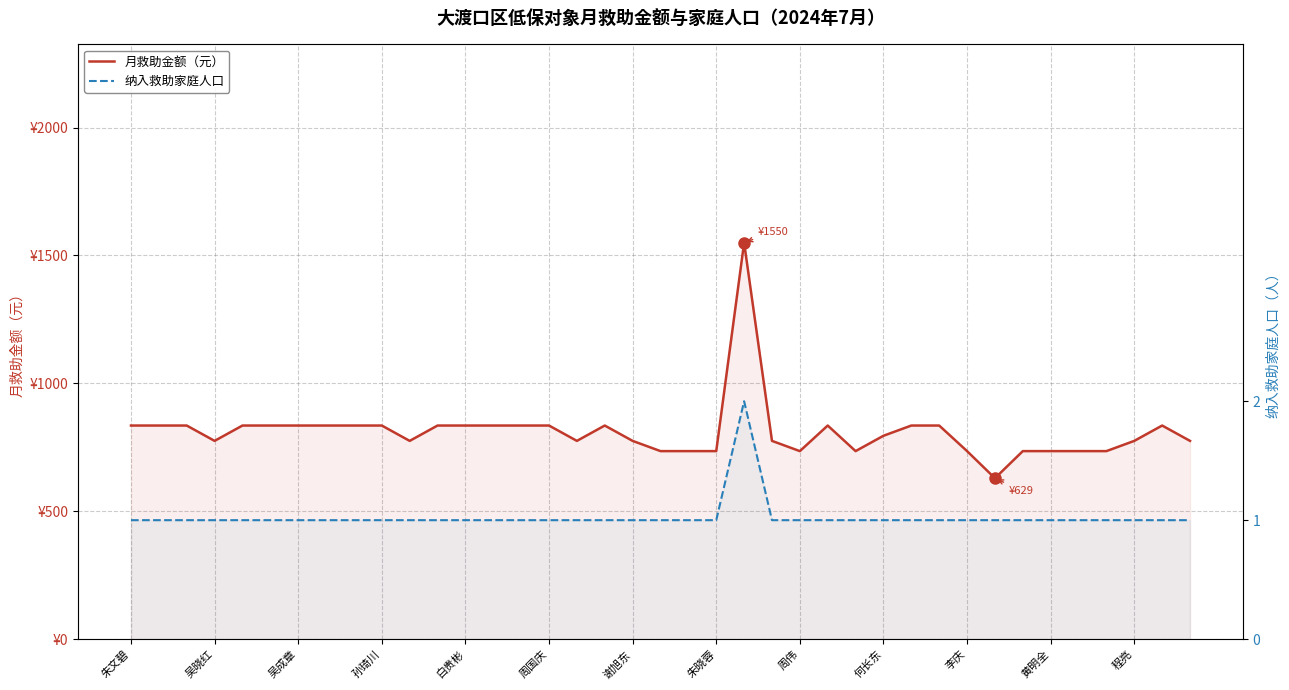

What is the difference between the second highest and second lowest values in the 月救助金额（元） series?

100